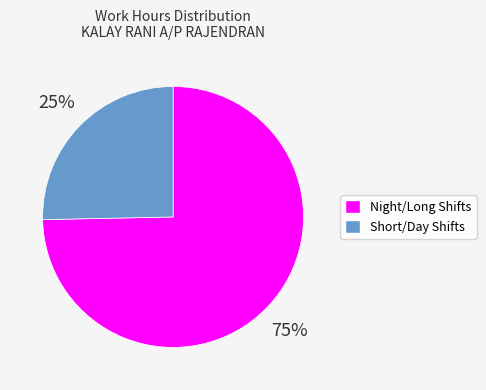

To the nearest percent, what portion does Night/Long Shifts represent?

75%